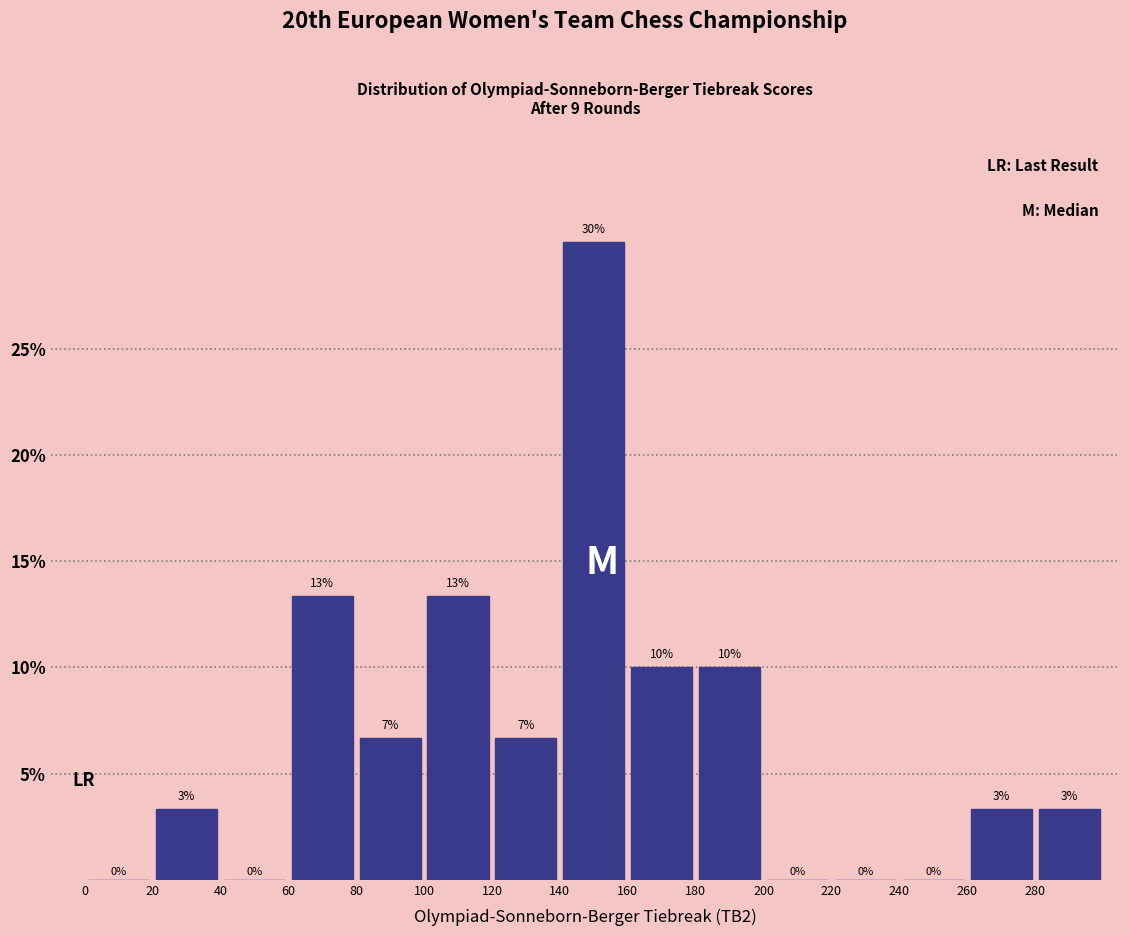

Over which range of the x-axis is the bar tallest?

140 to 160